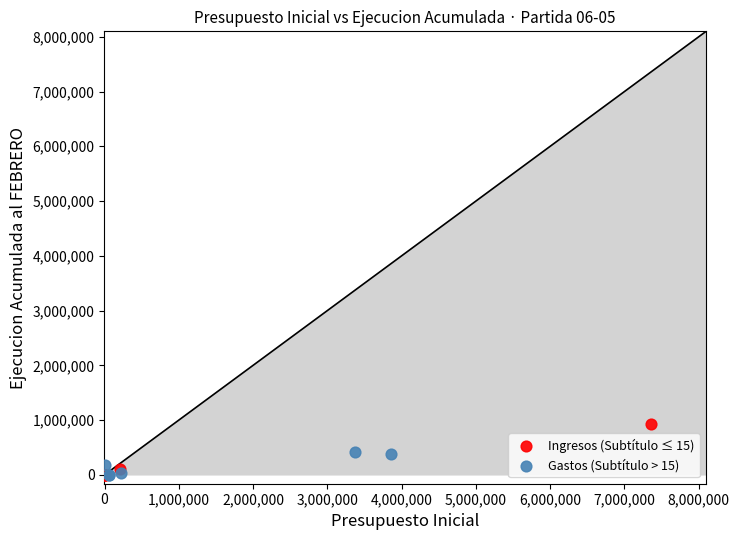

Which series has the largest Y range (max minus min)?

Ingresos (Subtítulo ≤ 15)